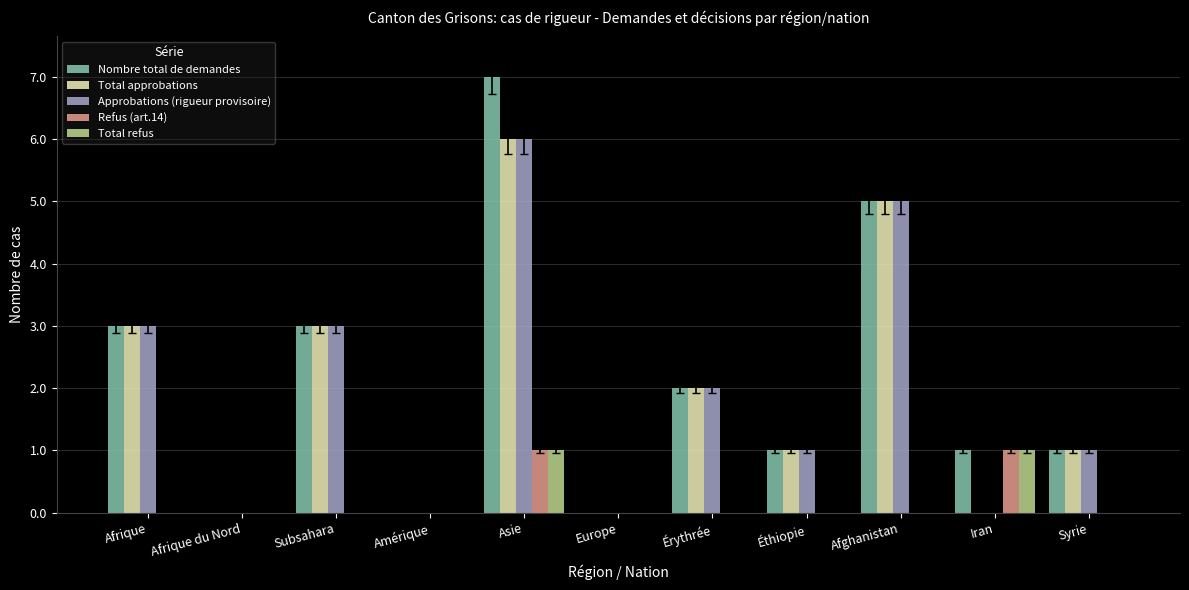

Which series has the widest spread of values?

Nombre total de demandes